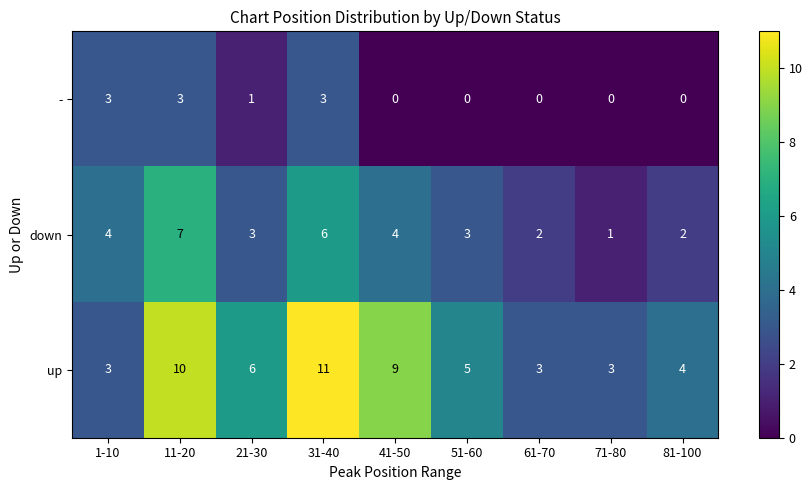

Which series has the largest total across all categories?

up